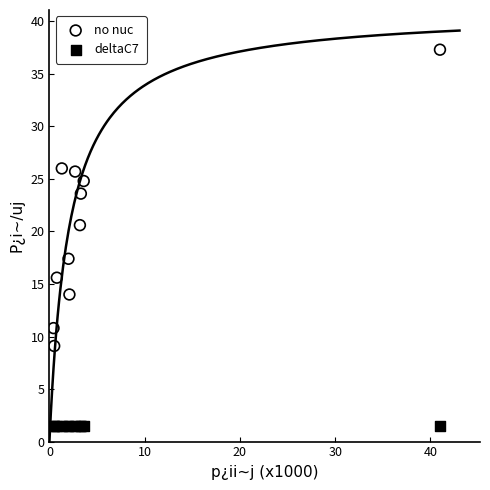

Which series reaches the maximum Y coordinate?

no nuc